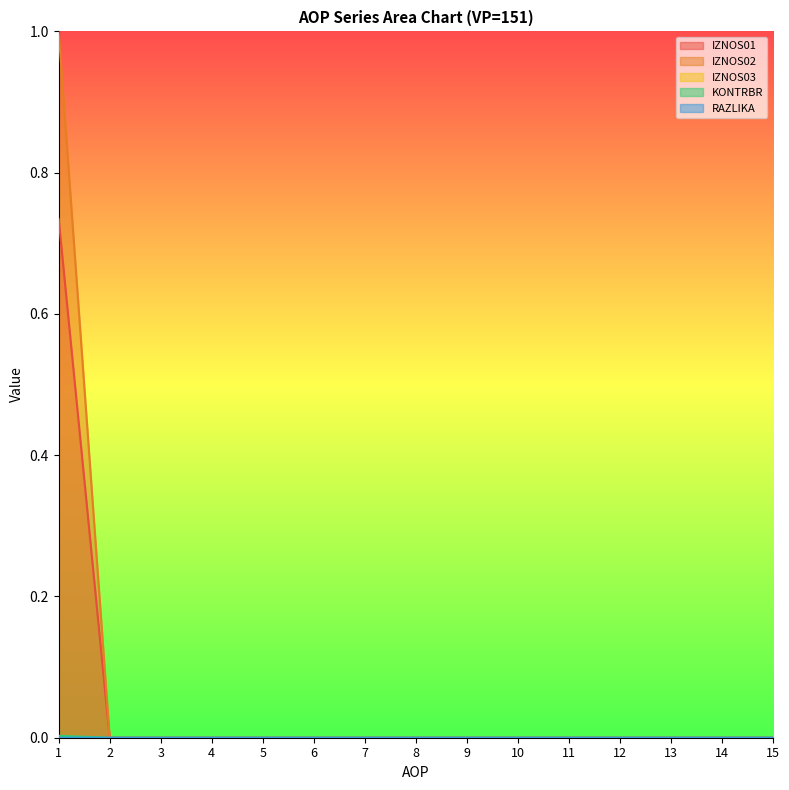

True or false: RAZLIKA has more than 2 points higher than both neighbors.

False